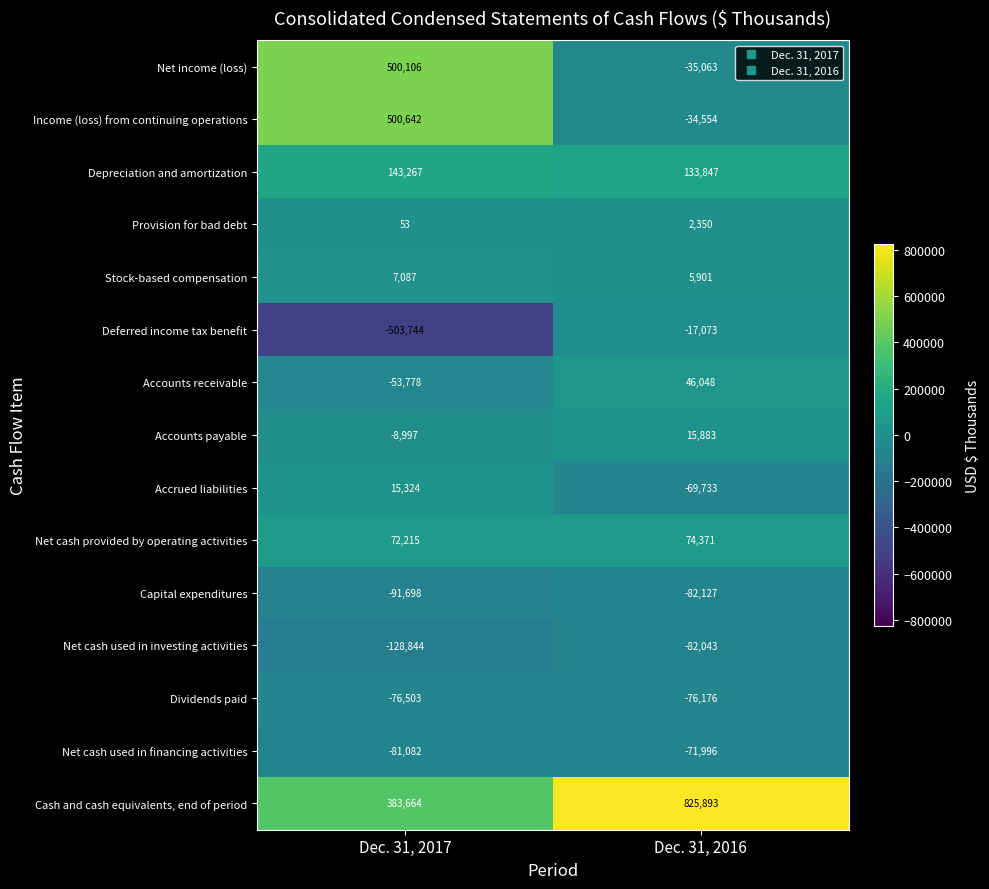

Is it true that Net cash used in investing activities equals -172084 at Dec. 31, 2017?

False